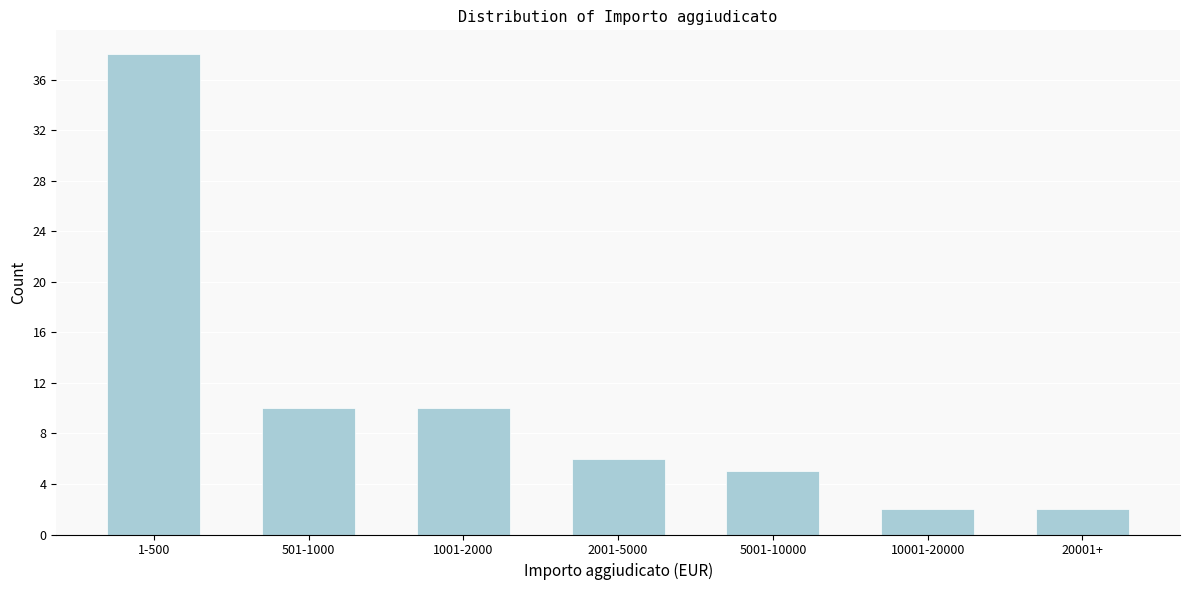

Reading left to right, extract all data points from this chart.

38	10	10	6	5	2	2